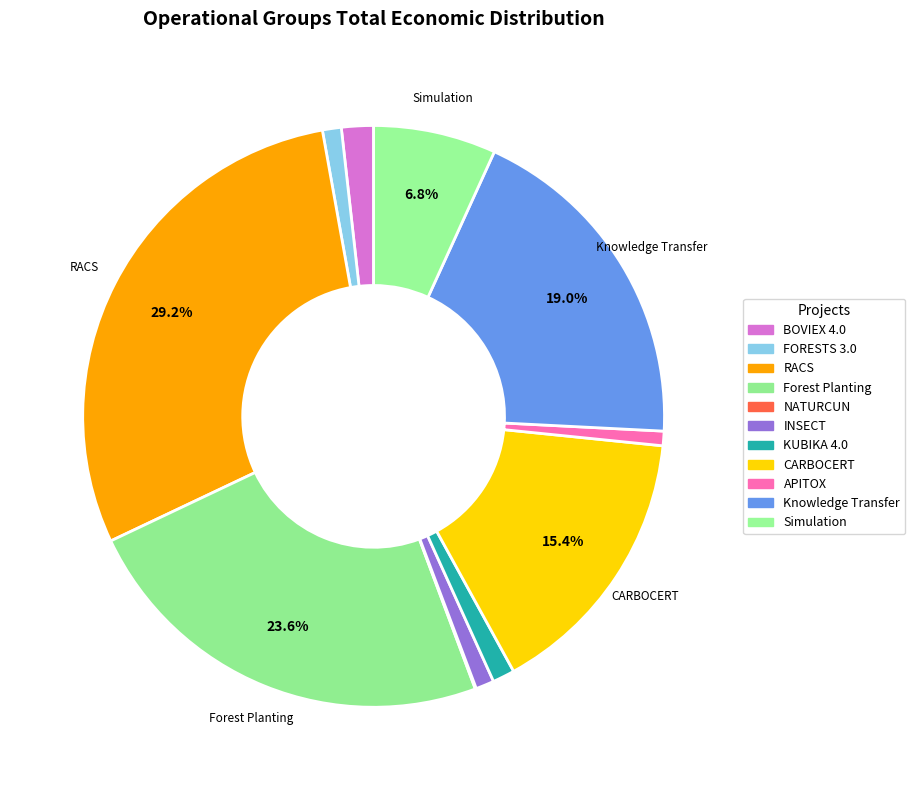

True or false: RACS accounts for 29% of the total.

True